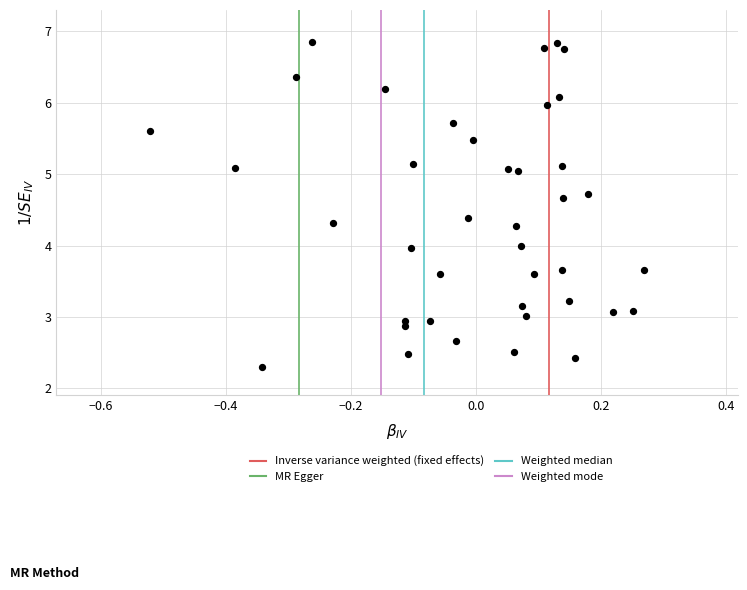

What is the range of X values (max minus min)?

0.8